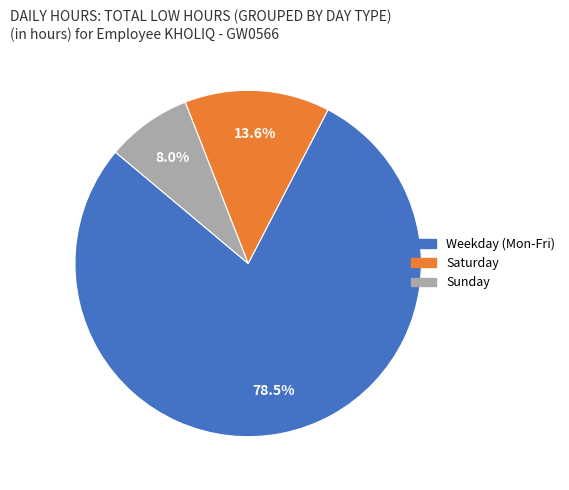

Does any single category account for the majority?

Yes